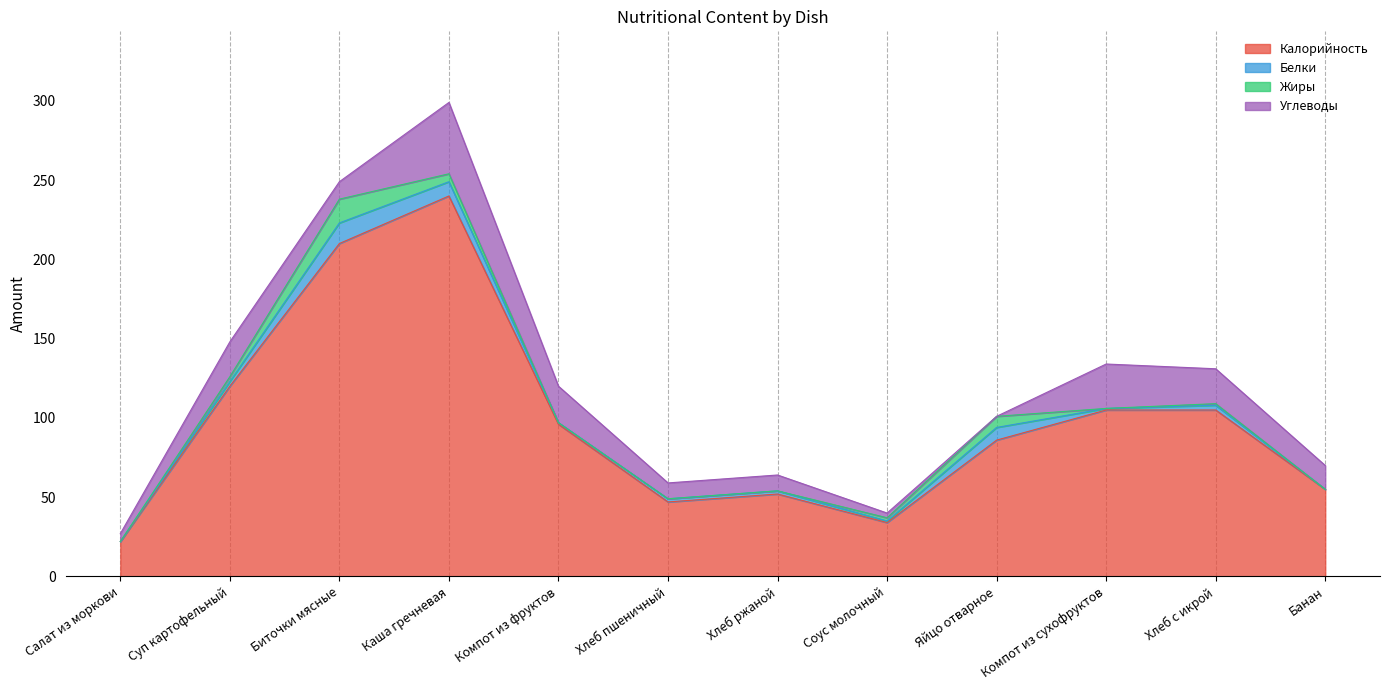

The Калорийность series shows 166 at Компот из сухофруктов. True or false?

False